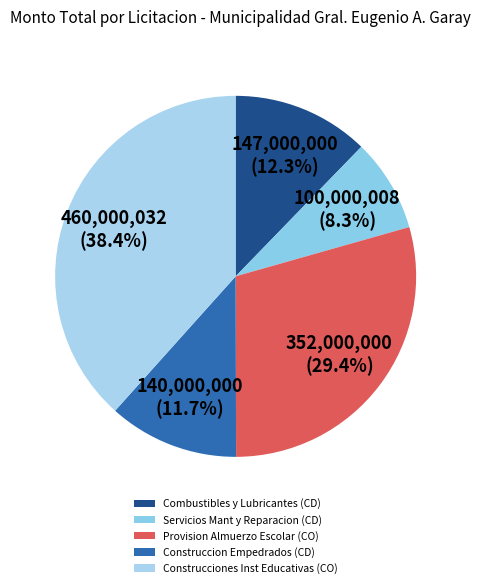

What is the smallest slice in the pie chart?

Servicios Mant y Reparacion (CD)